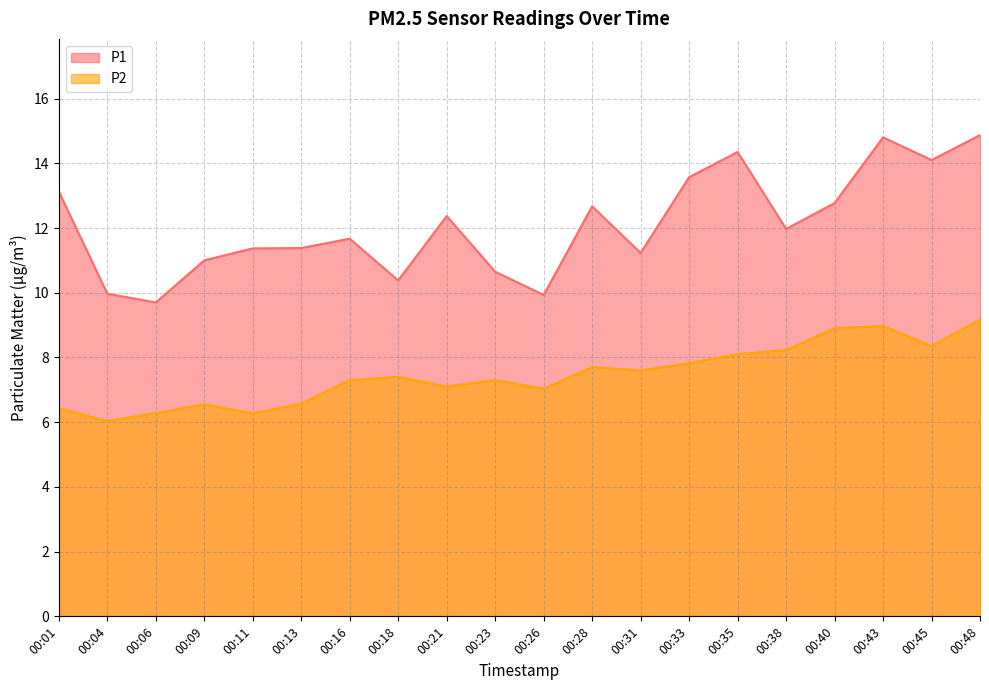

At how many categories does at least one series exceed 8?

20